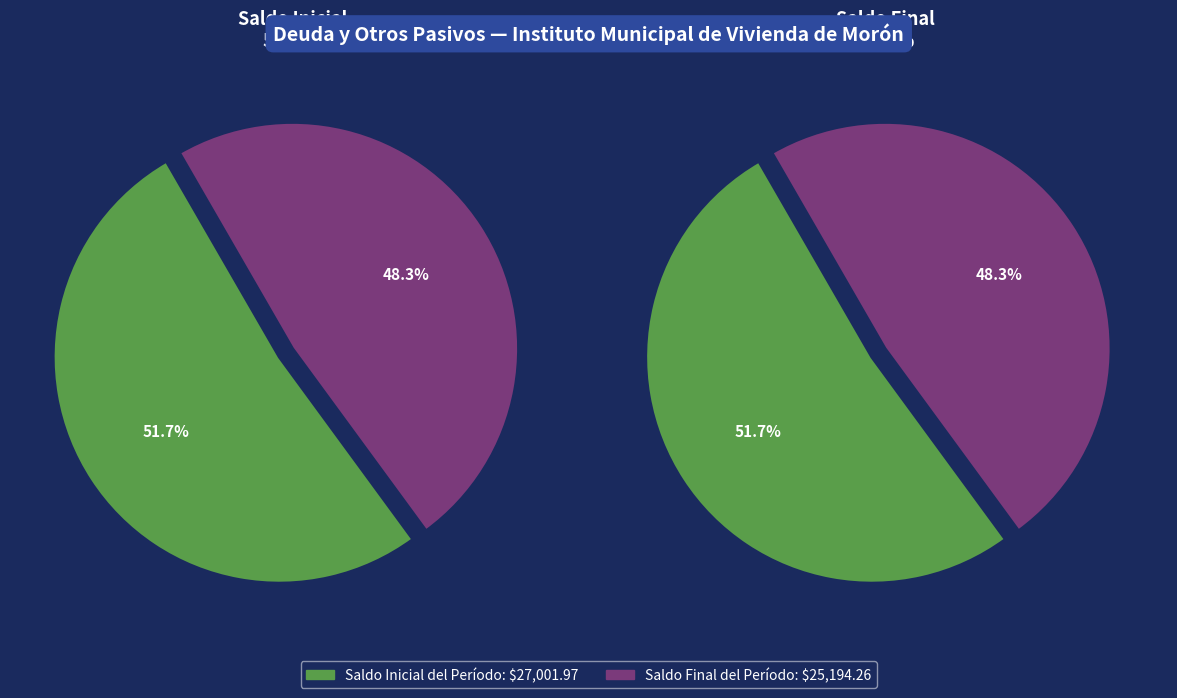

Rank the categories by value from highest to lowest.

Saldo Inicial del Período, Saldo Final del Período